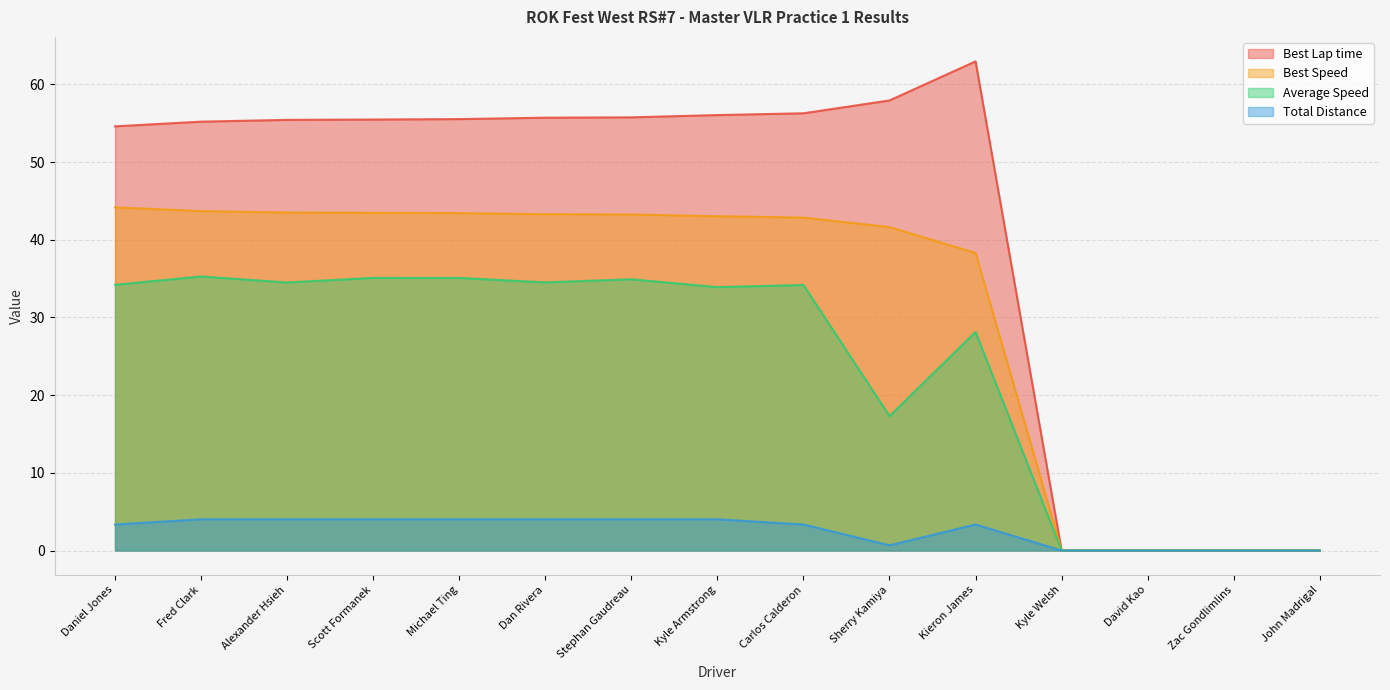

Which category has the highest value in the Best Speed series?

Daniel Jones